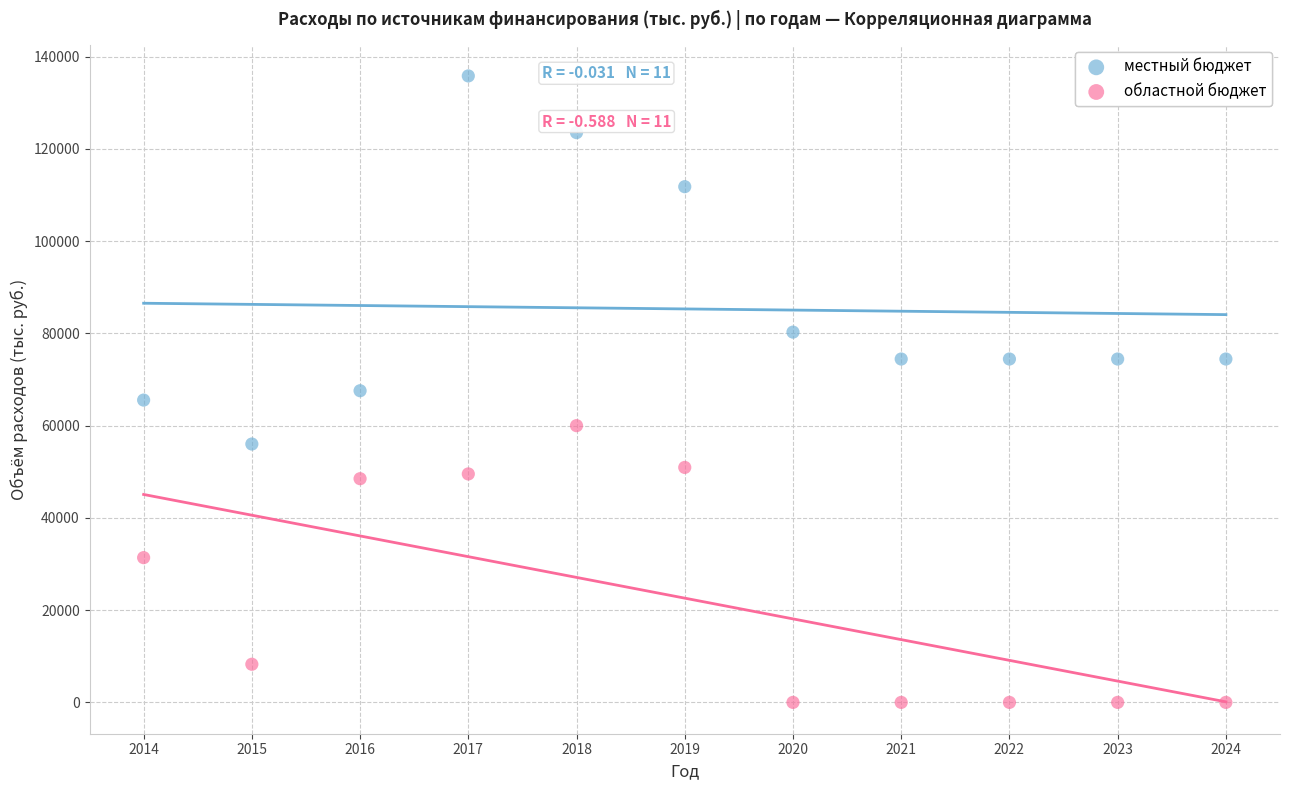

What are all the series names shown in the legend?

местный бюджет, областной бюджет